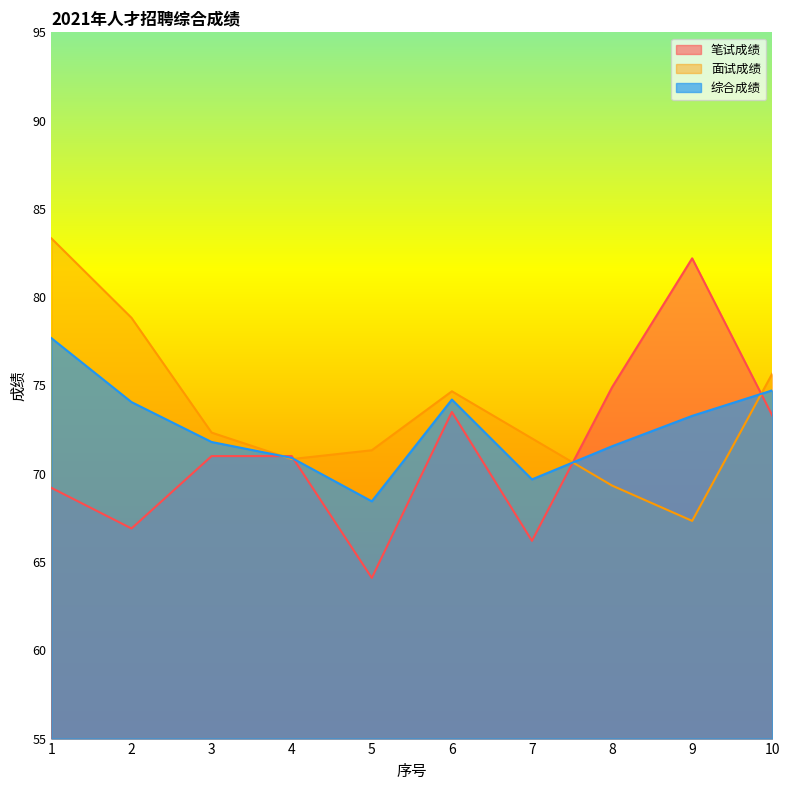

At which category is the sum across all series the highest?

1